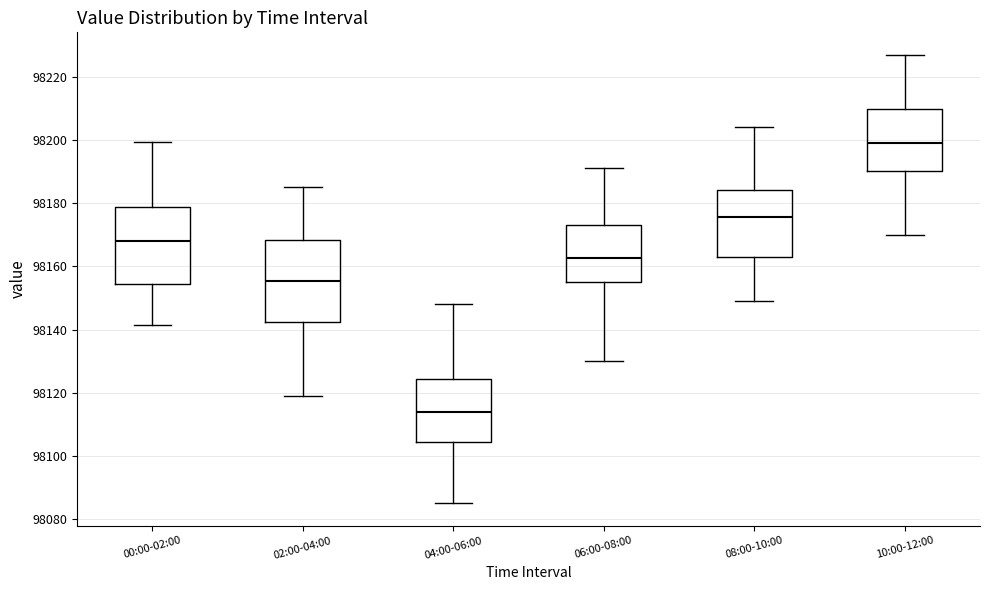

Which box has the highest median line?

10:00-12:00